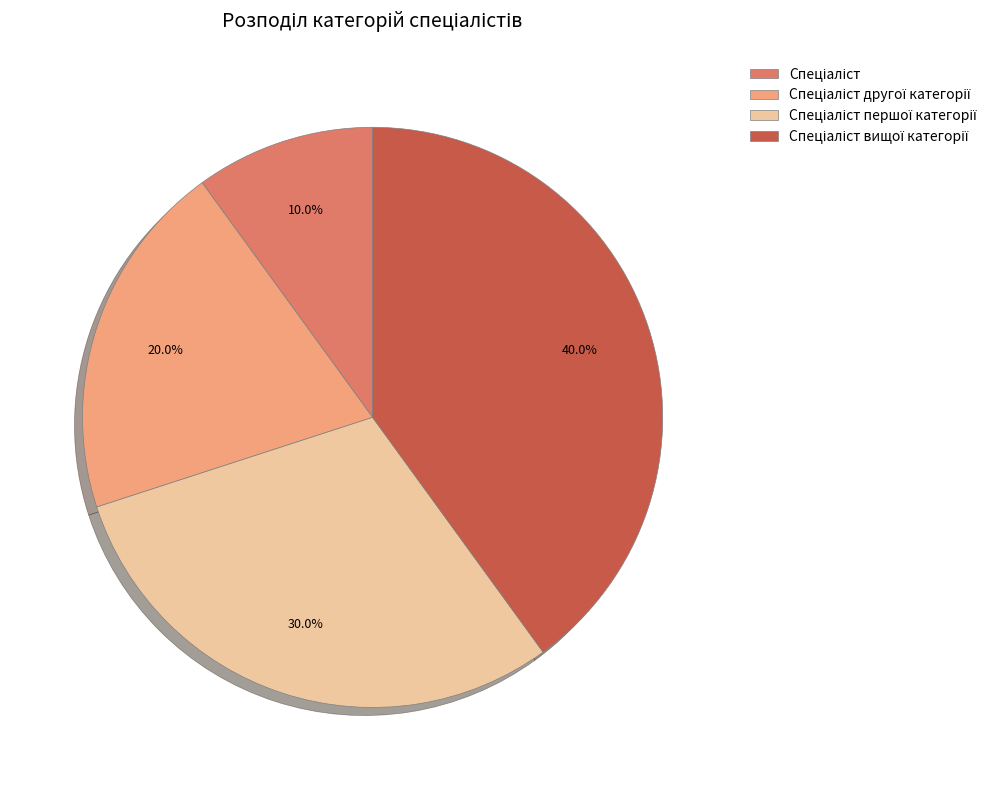

Is there a majority slice in this chart?

No